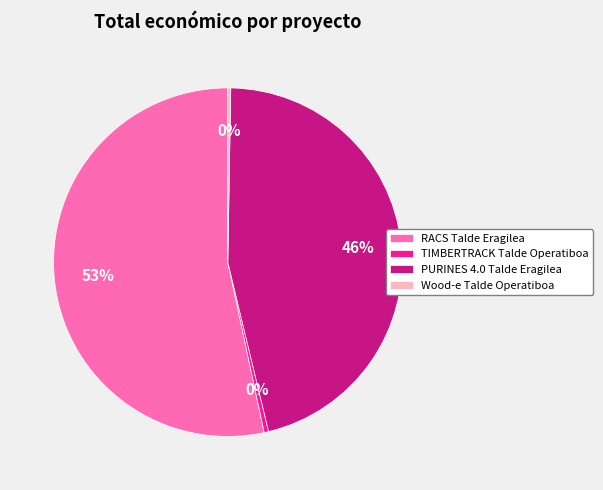

To the nearest percent, what is the average slice percentage?

25%